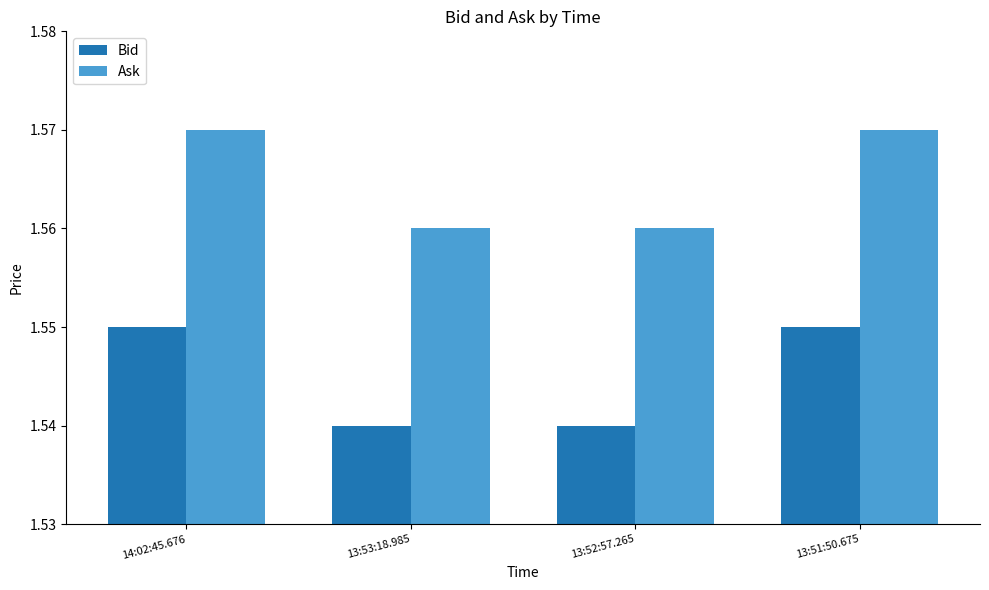

At 13:51:50.675, list the series in order from largest to smallest.

Ask, Bid